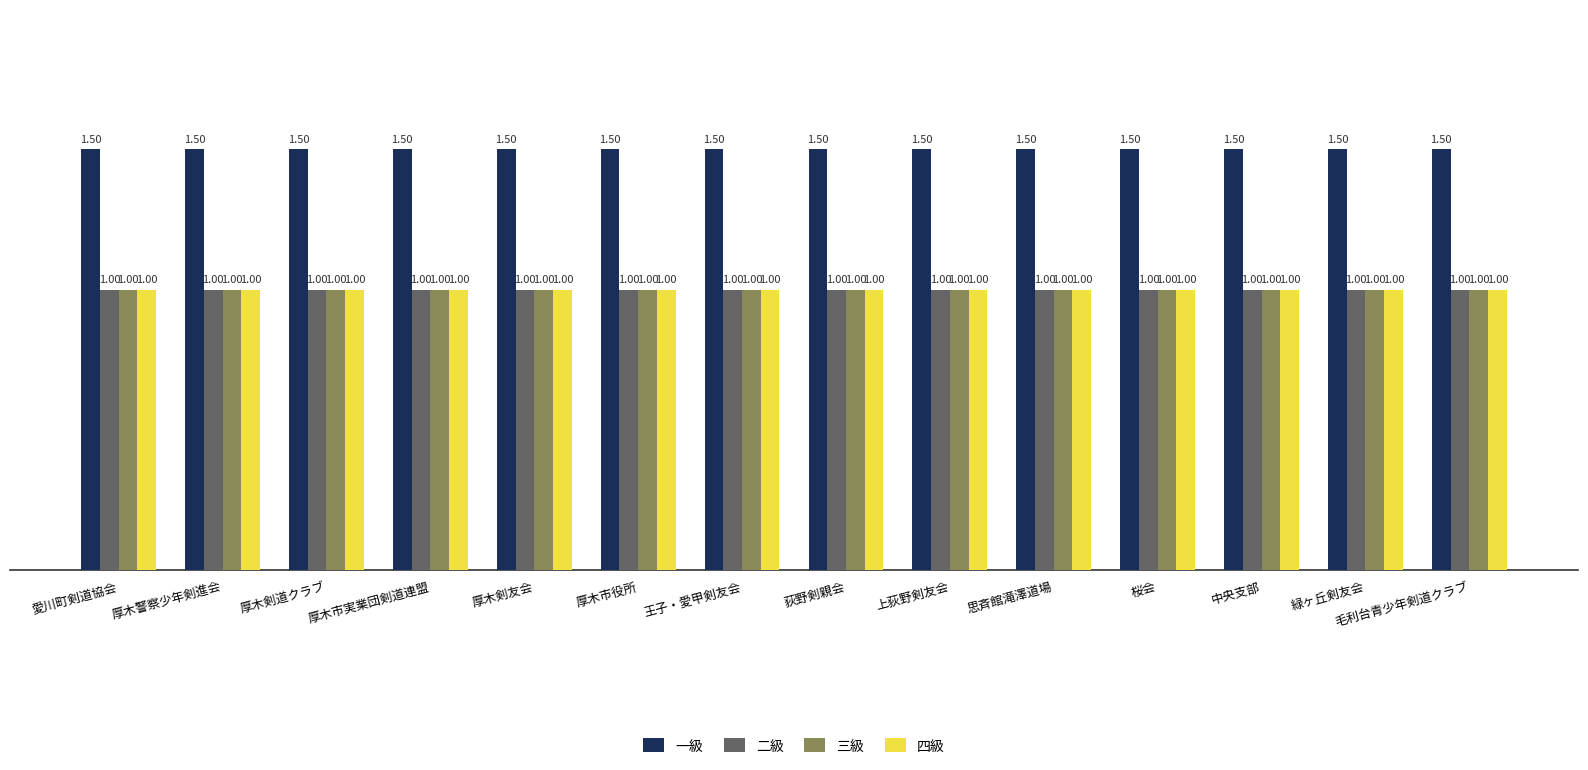

What is the average value of the 三級 series?

1000